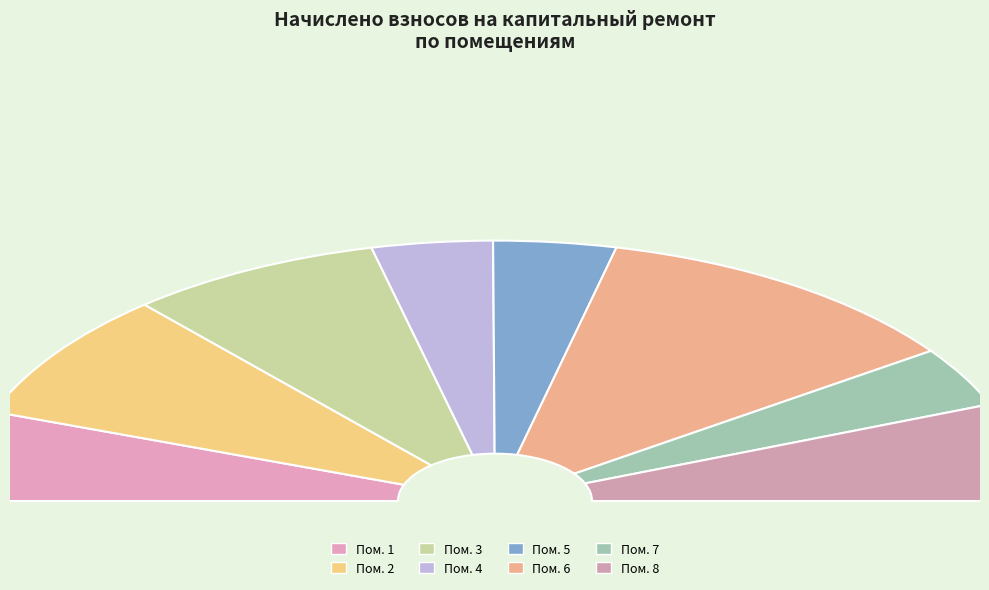

The 1 slice represents 11% of the pie. True or false?

True